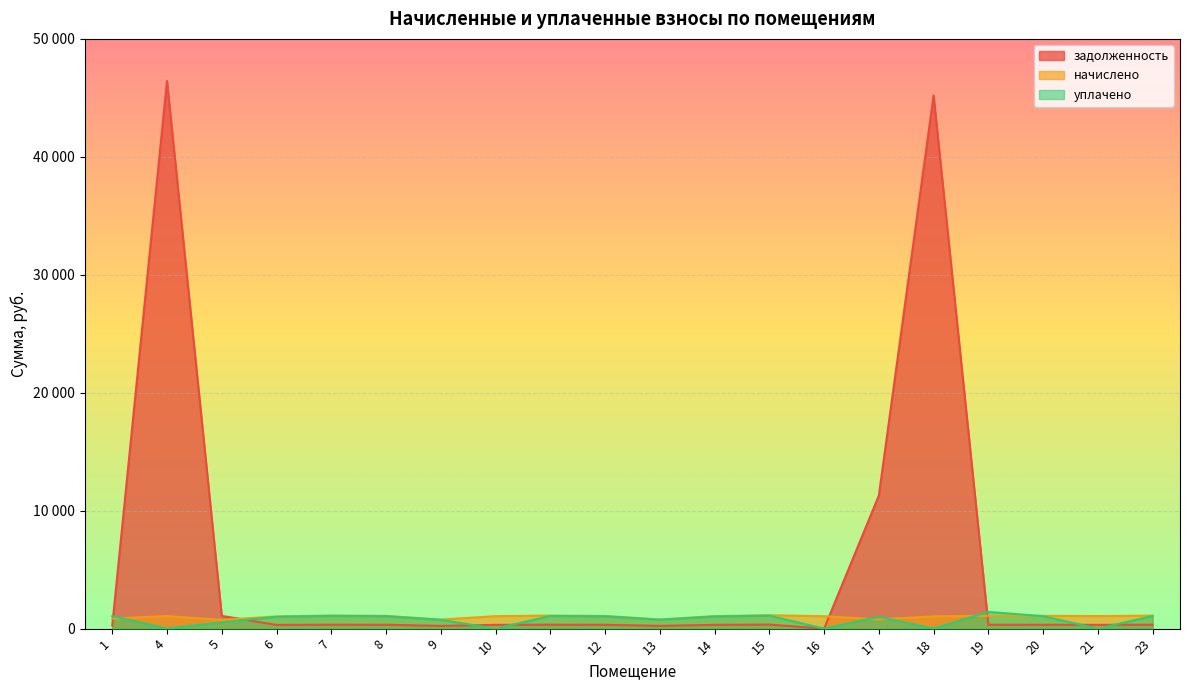

How many series are shown in this chart?

3